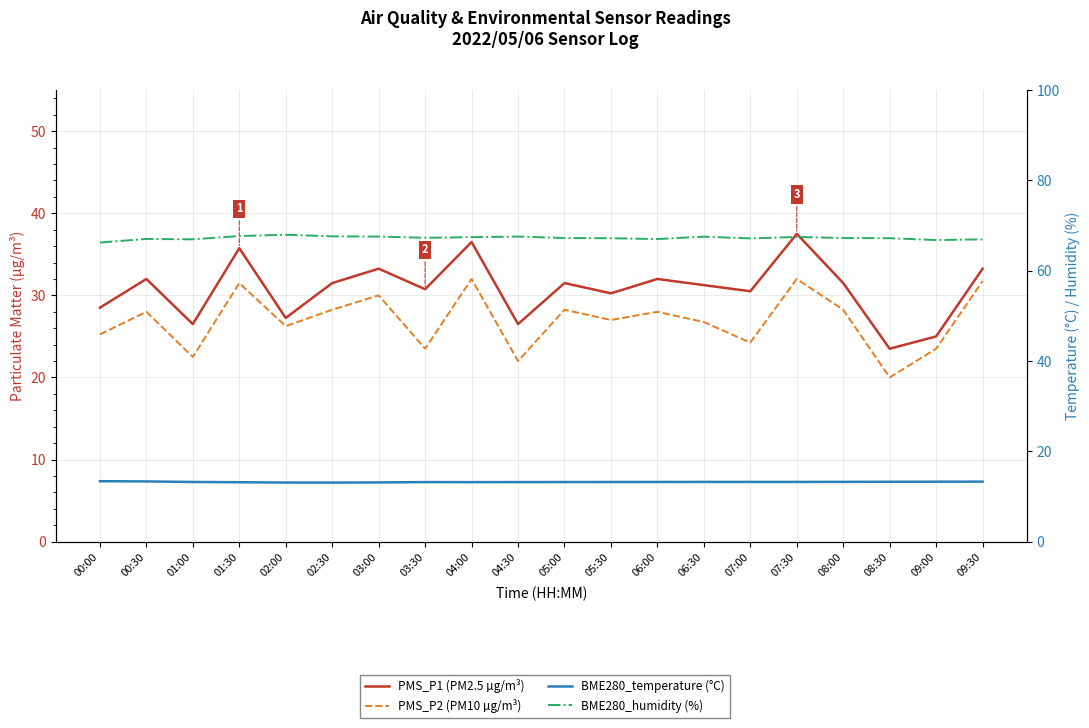

What position from the left is 05:00?

11